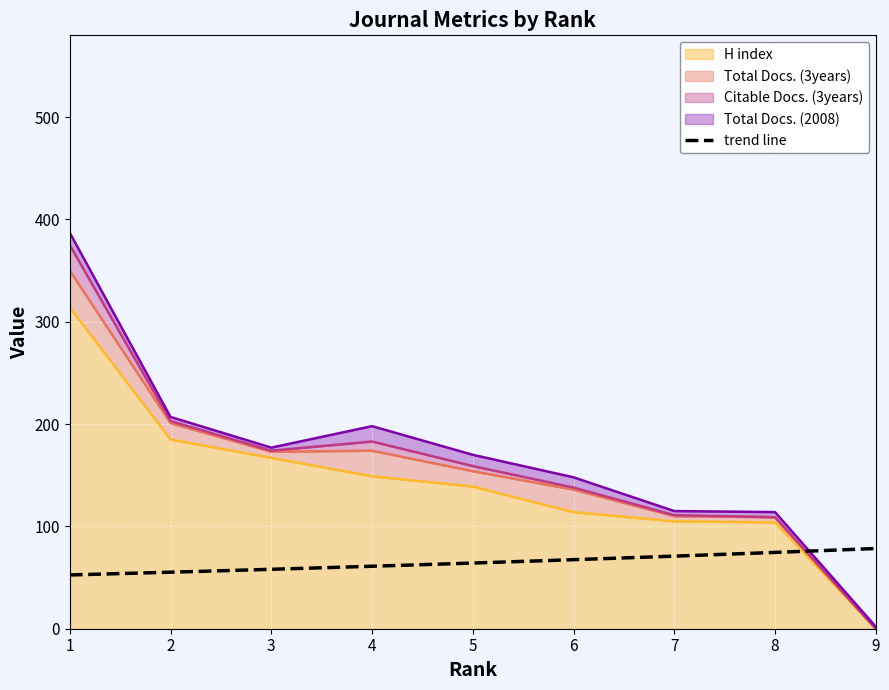

How many lines are shown in the chart?

4